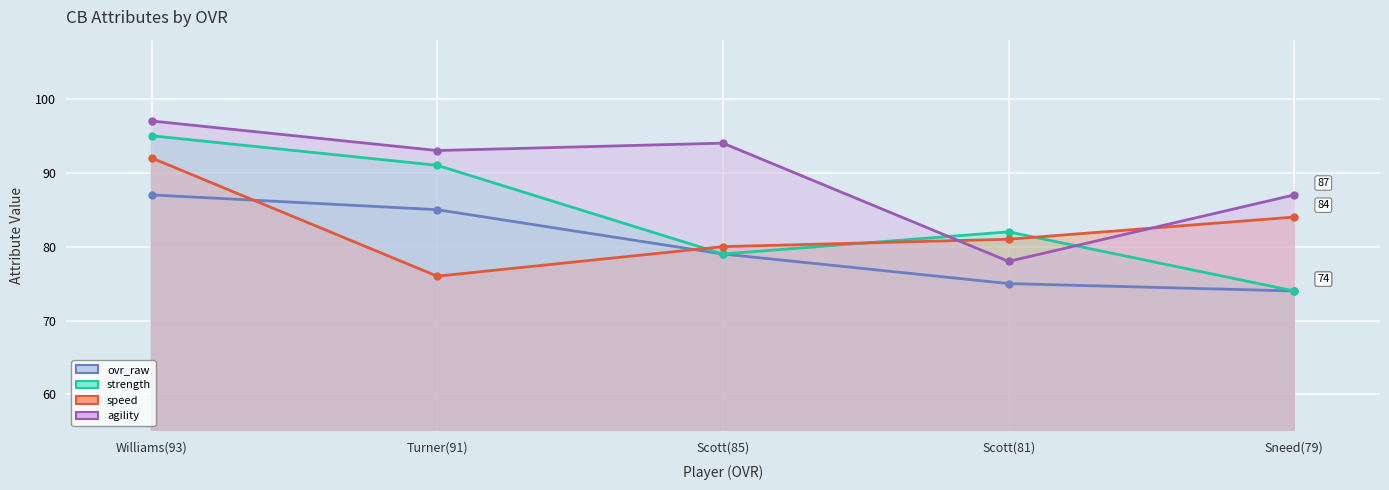

Where is the first local minimum for agility?

Turner(91)